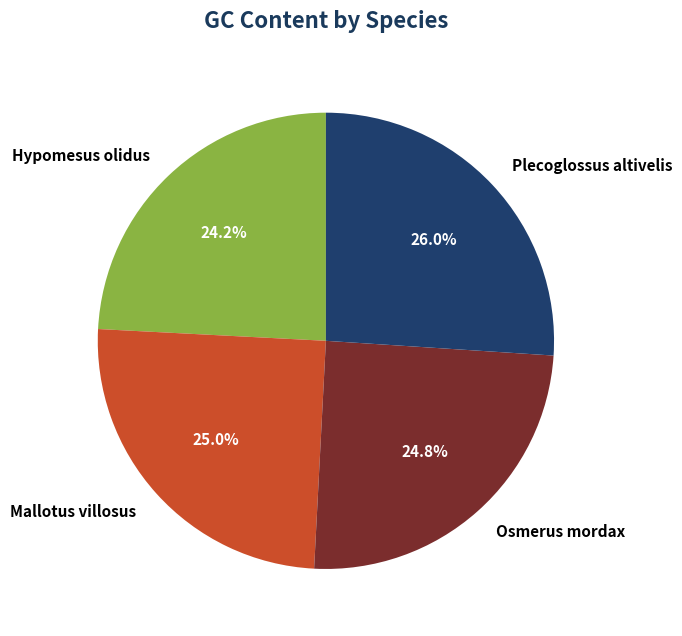

What percentage do Hypomesus olidus and Osmerus mordax together represent?

49.0%